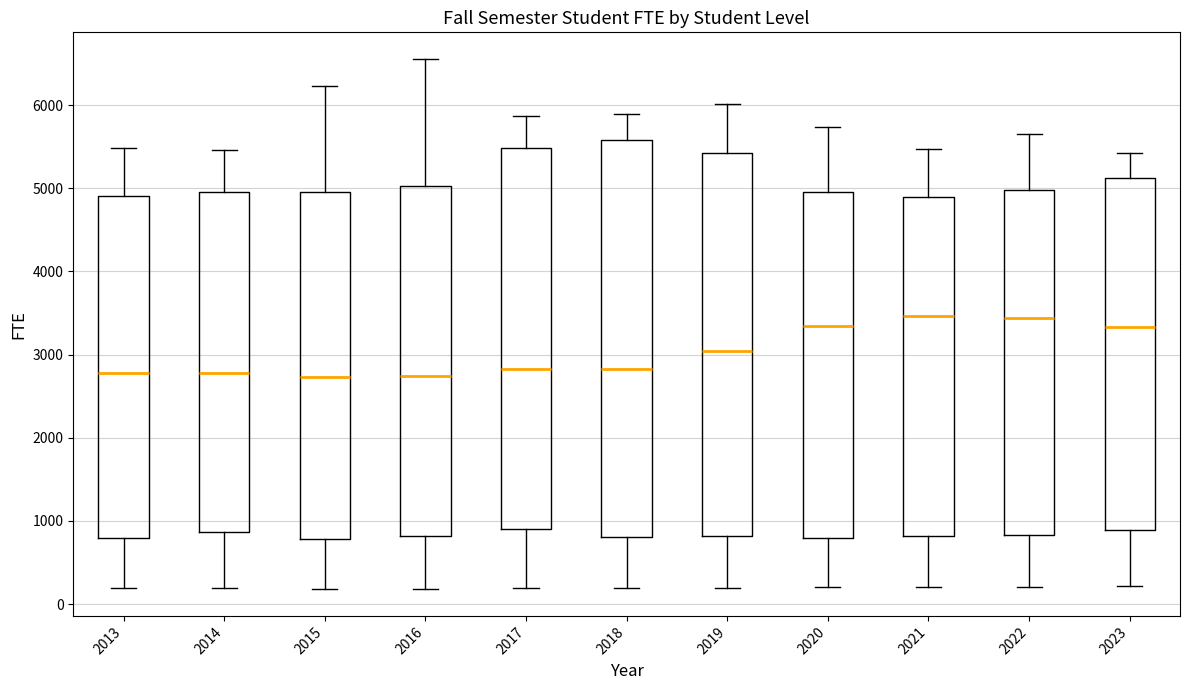

Where does the median line of the box at x = 2020 sit on the y-axis? The values are not printed on the chart, so give them approximately, as read against the axis.

3300